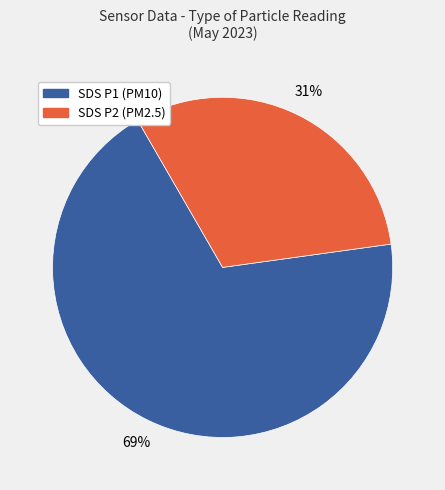

To the nearest percent, what is the average slice percentage?

50%